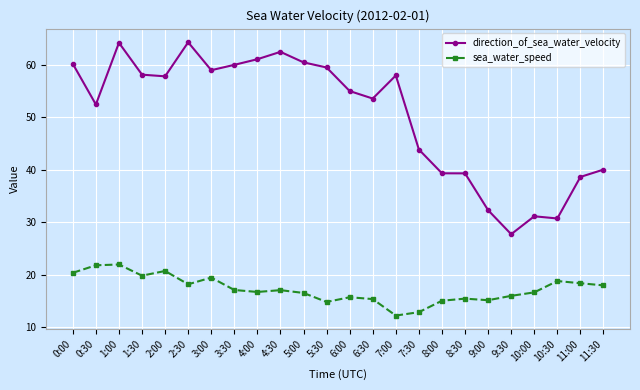

True or false: sea_water_speed has more than 2 interior local peaks.

True